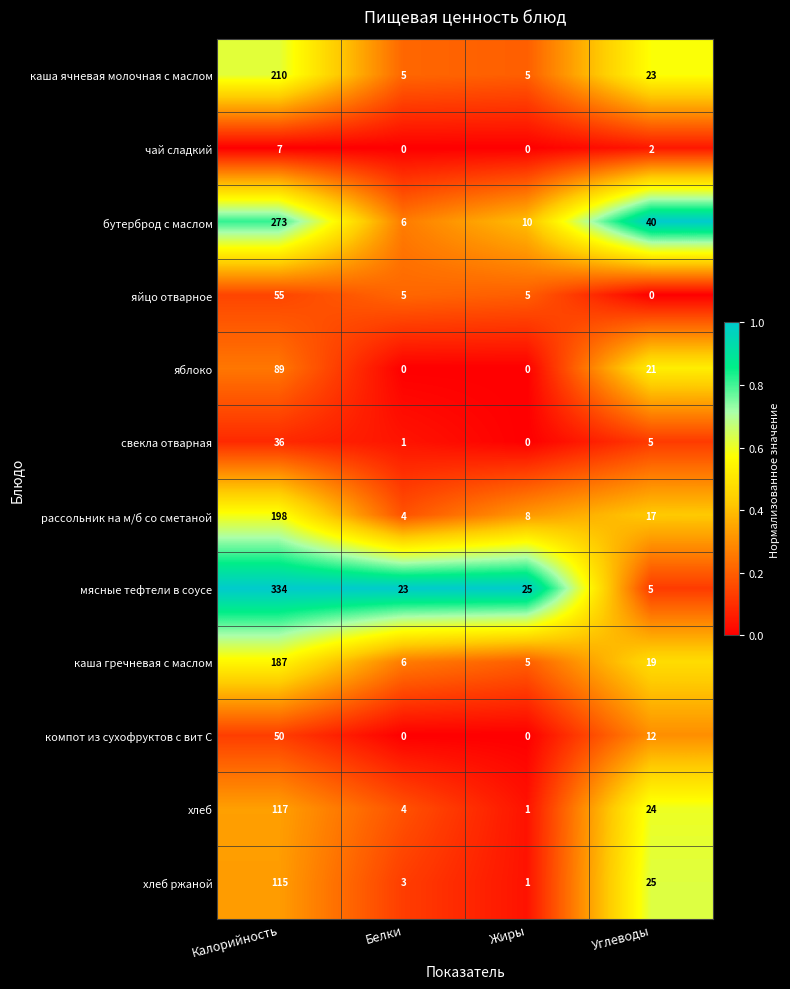

The каша гречневая с маслом series shows 8 at Углеводы. True or false?

False